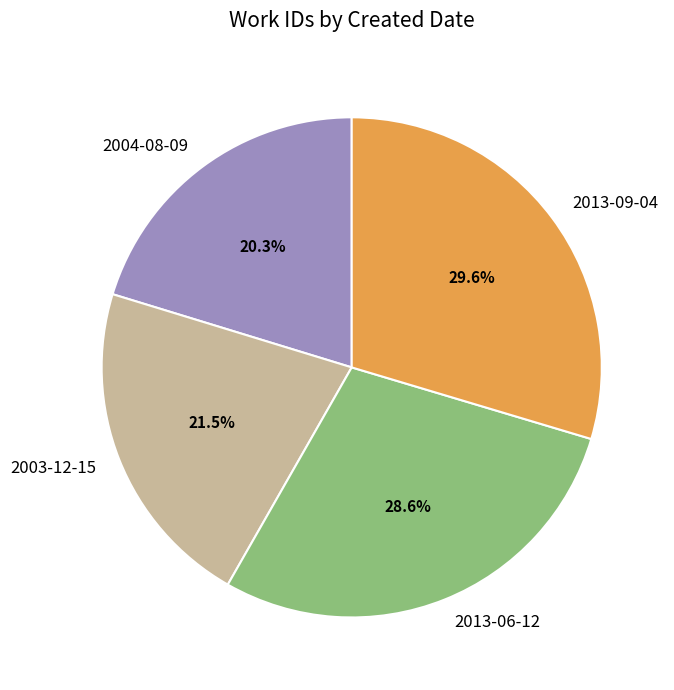

Count the number of slices in the pie.

4